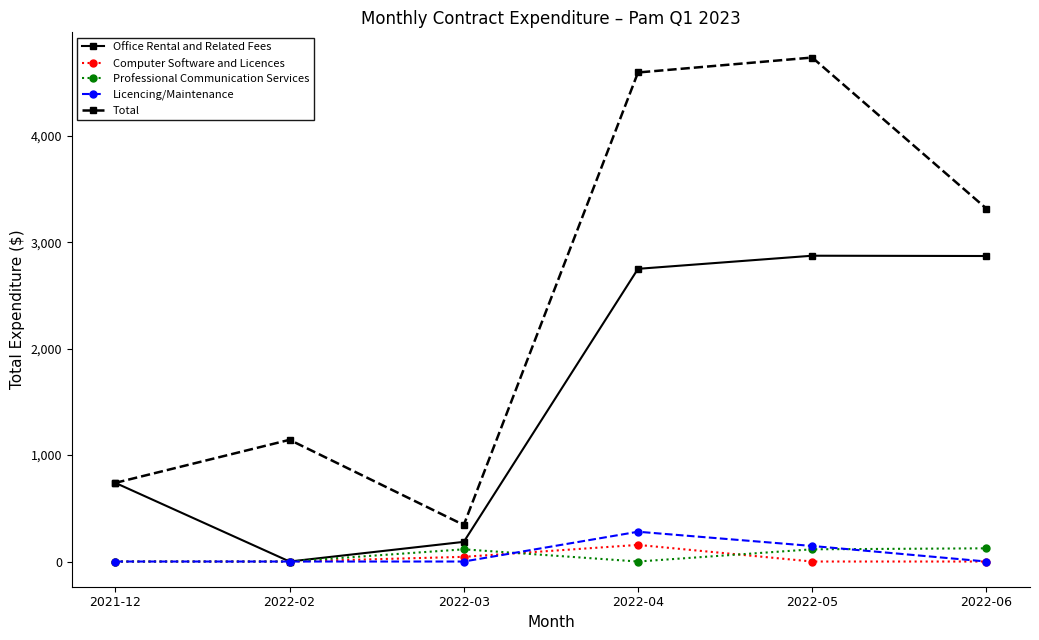

True or false: Licencing/Maintenance and Total intersect in this chart.

False